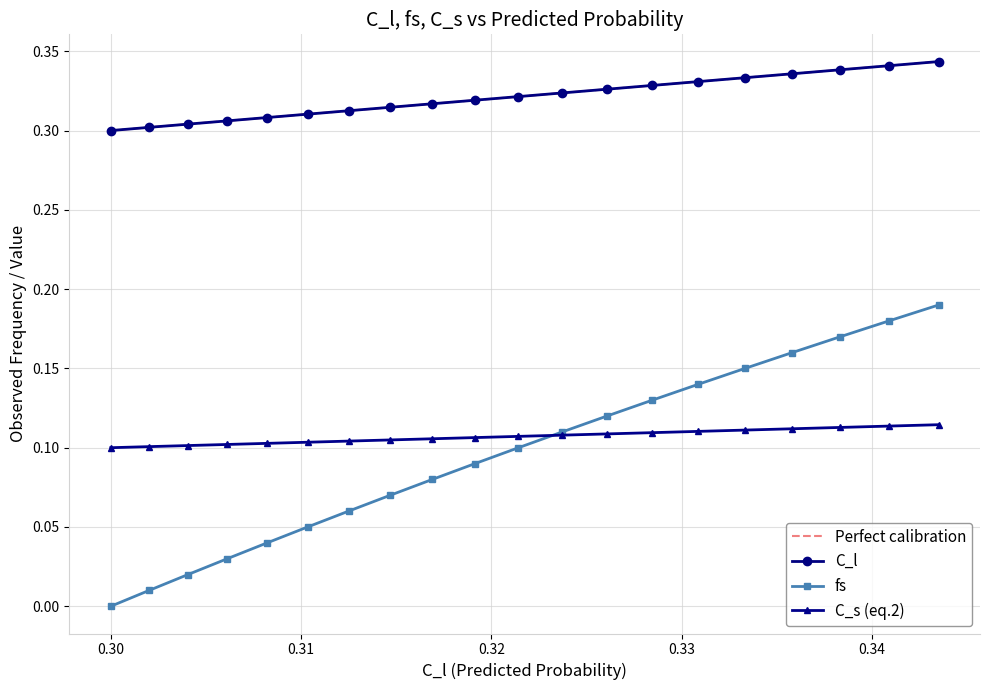

What position from the right is 0.3333333333333333?

5